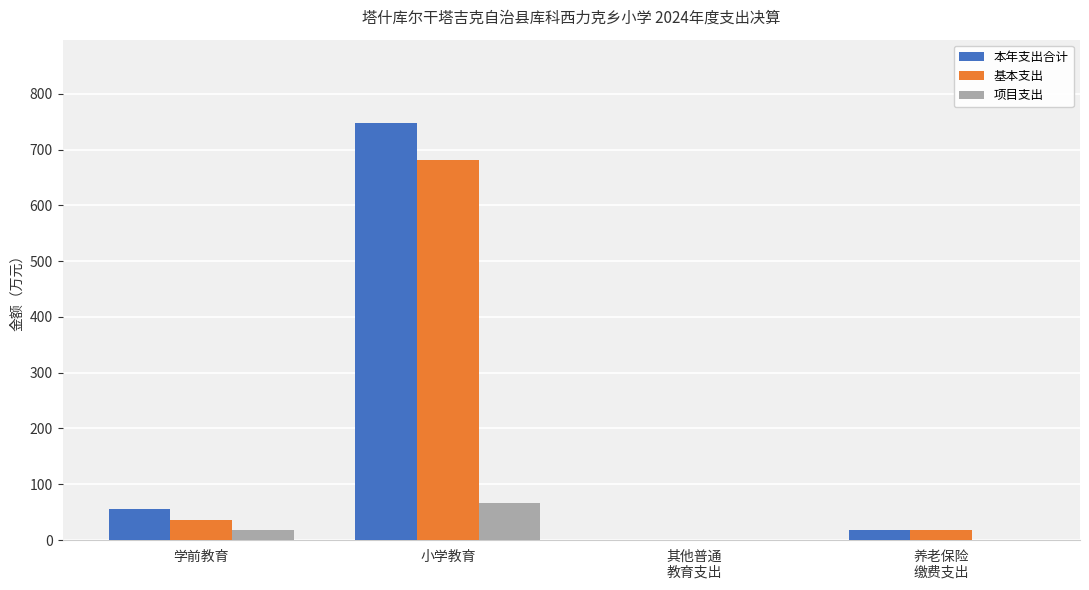

At which label does 基本支出 reach its peak?

小学教育